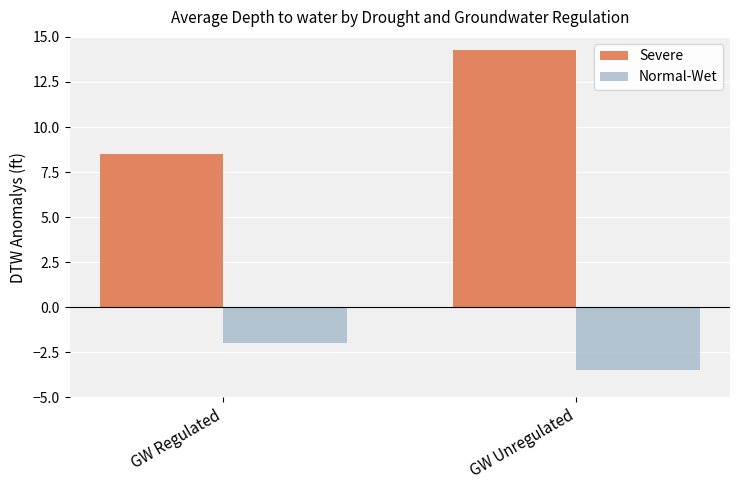

Where is Normal-Wet nearest to the value -2?

GW Regulated